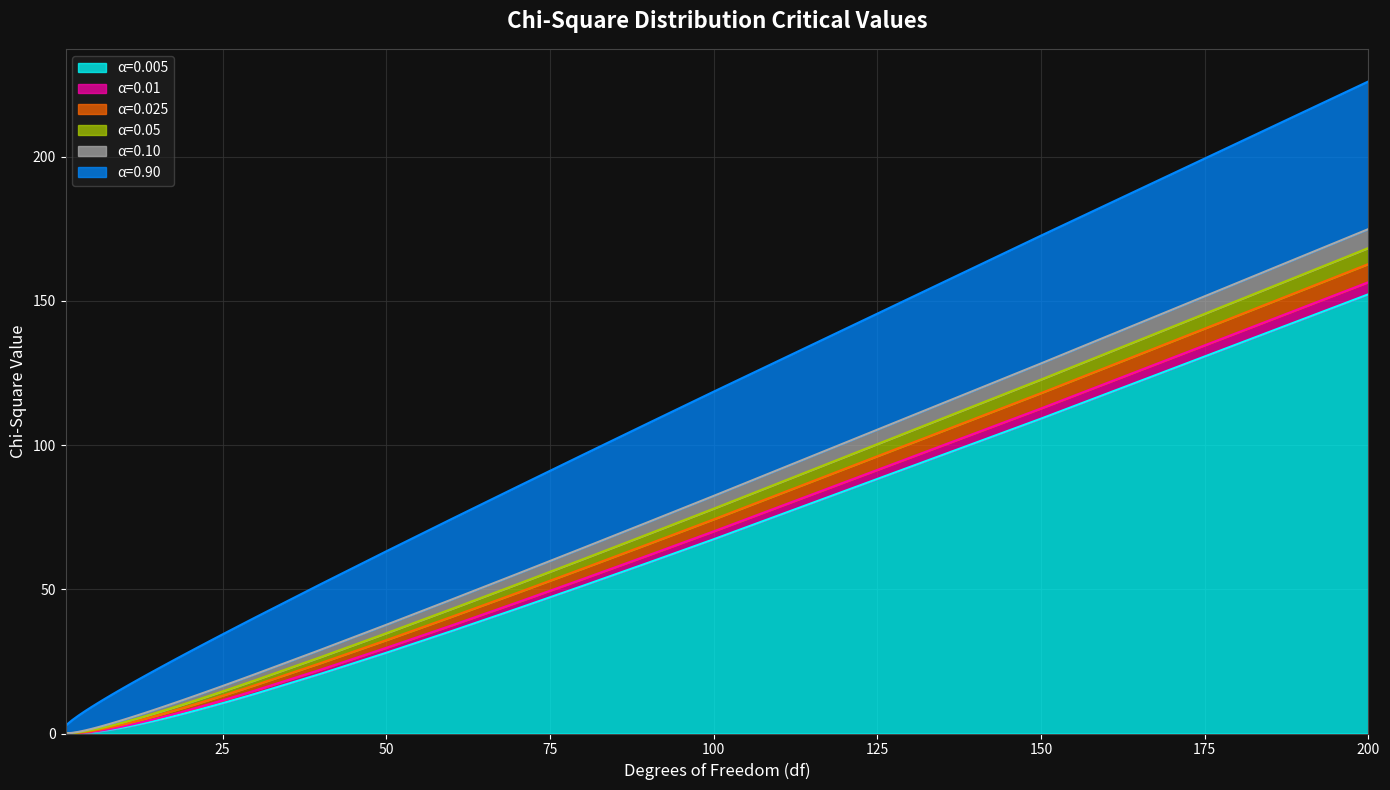

Rank the series at 5 from highest to lowest value.

0.9, 0.1, 0.05, 0.025, 0.01, 0.005